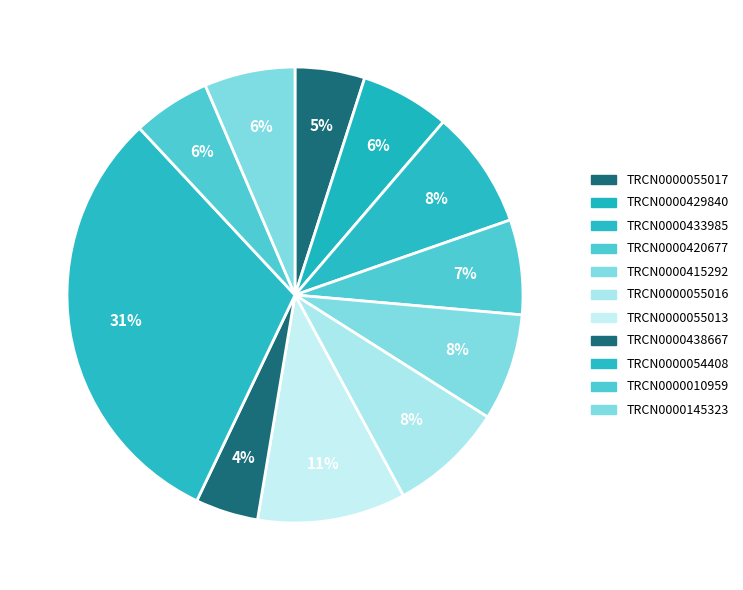

Do TRCN0000010959 and TRCN0000429840 together represent more than half of the pie?

No